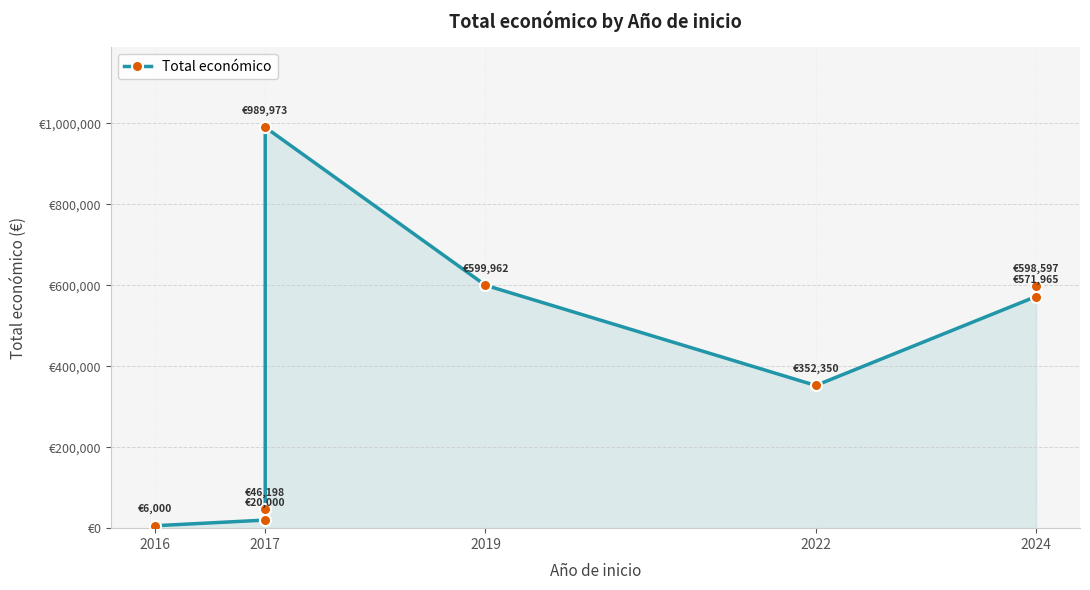

Does the chart have visible grid lines?

Yes